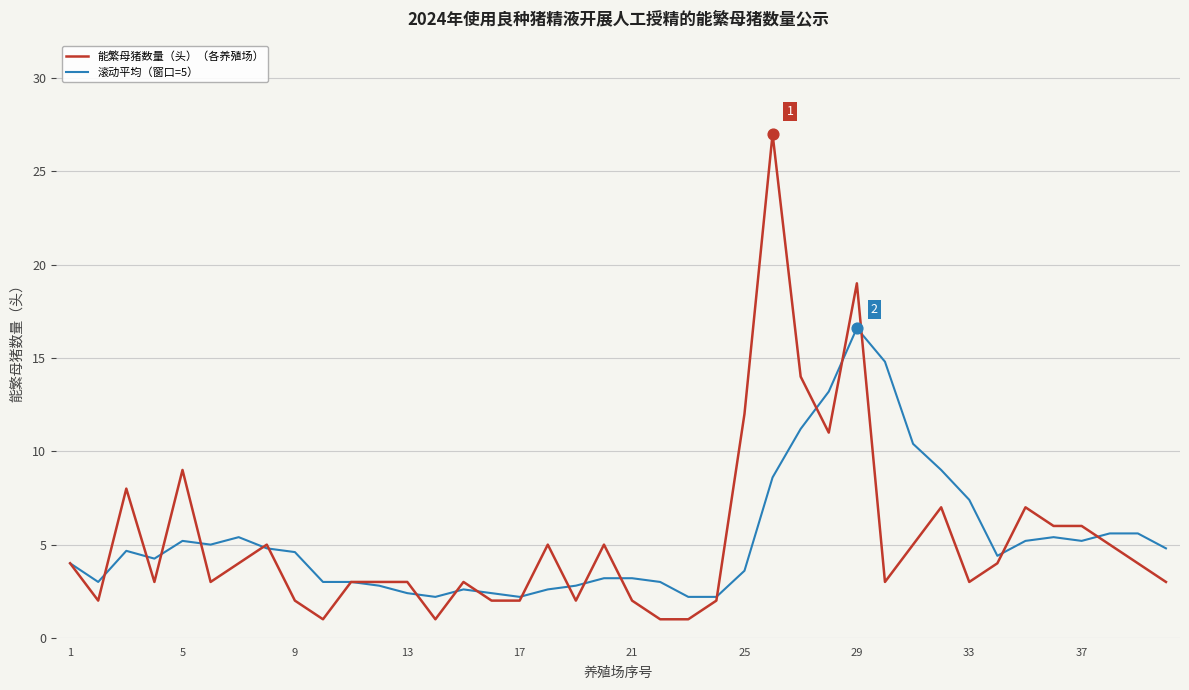

What is the smallest value displayed?

1.0